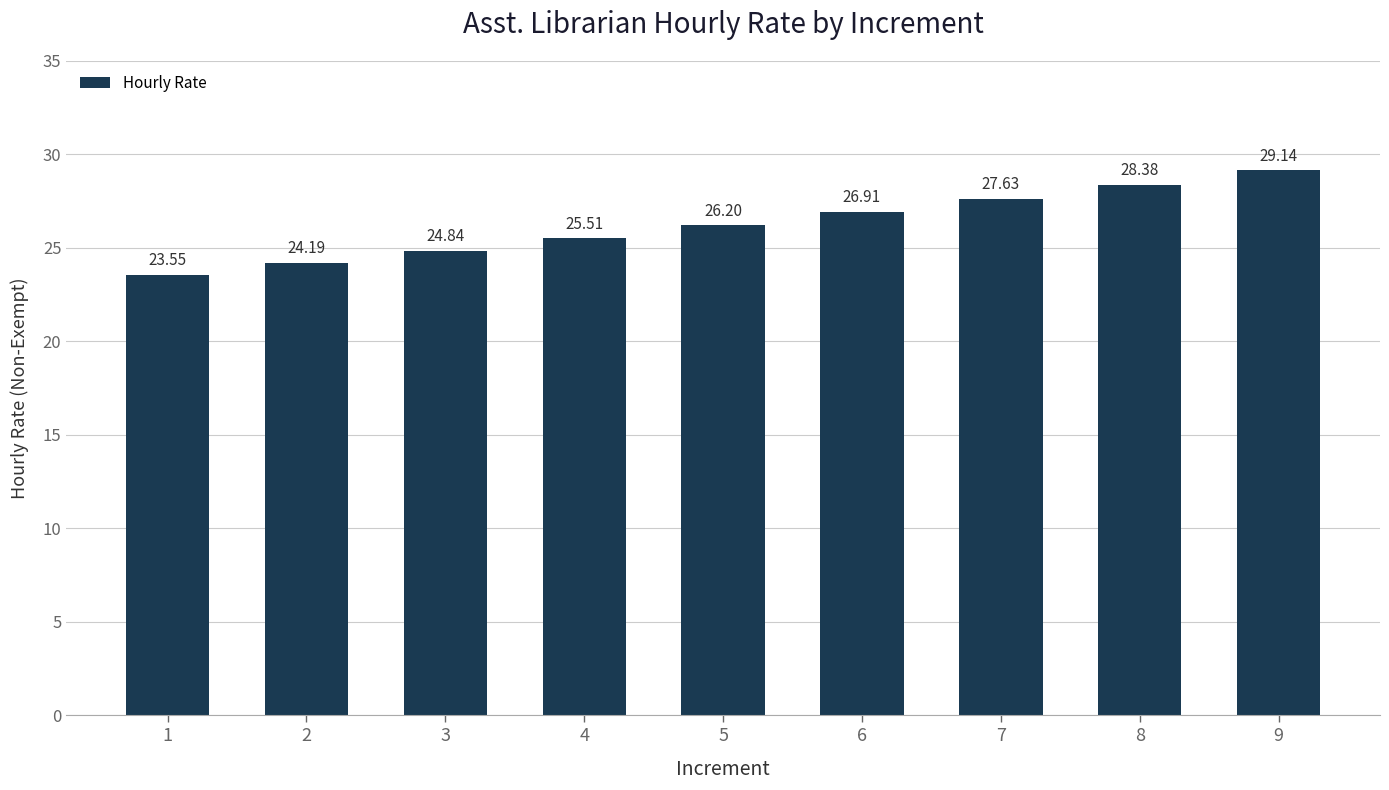

What is the change in value from 1 to 2?

+0.6